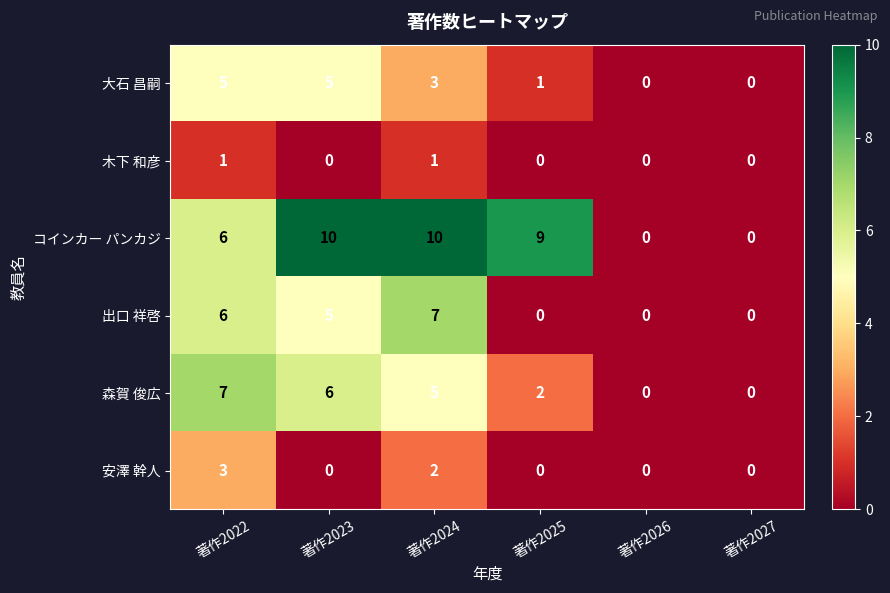

Which series has the largest range (max minus min)?

コインカー パンカジ